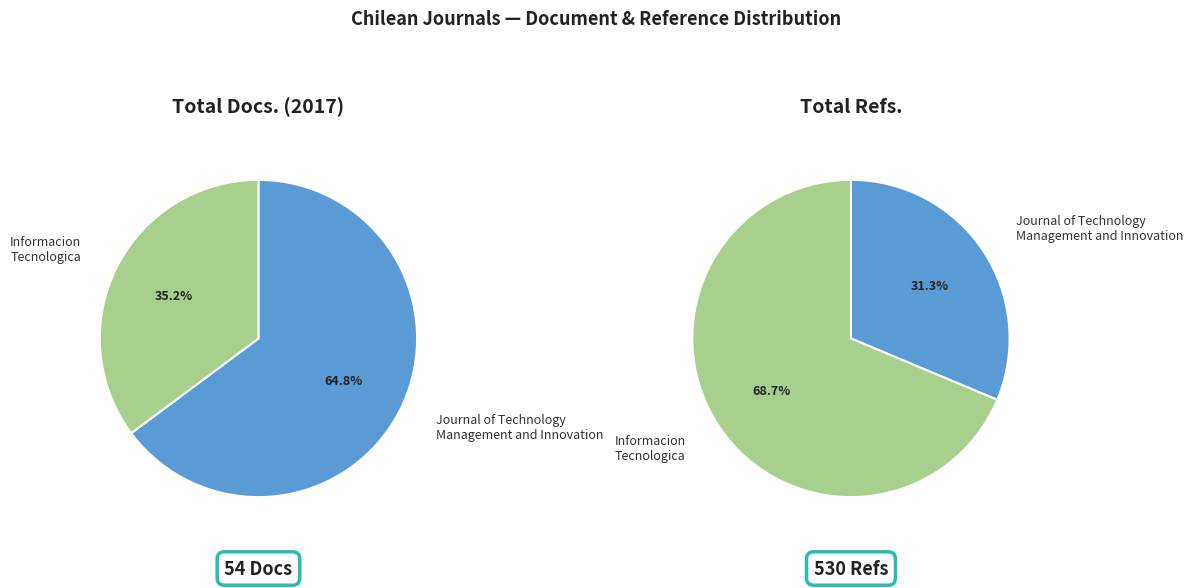

Is Journal of Technology
Management and Innovation the majority of the pie?

Yes